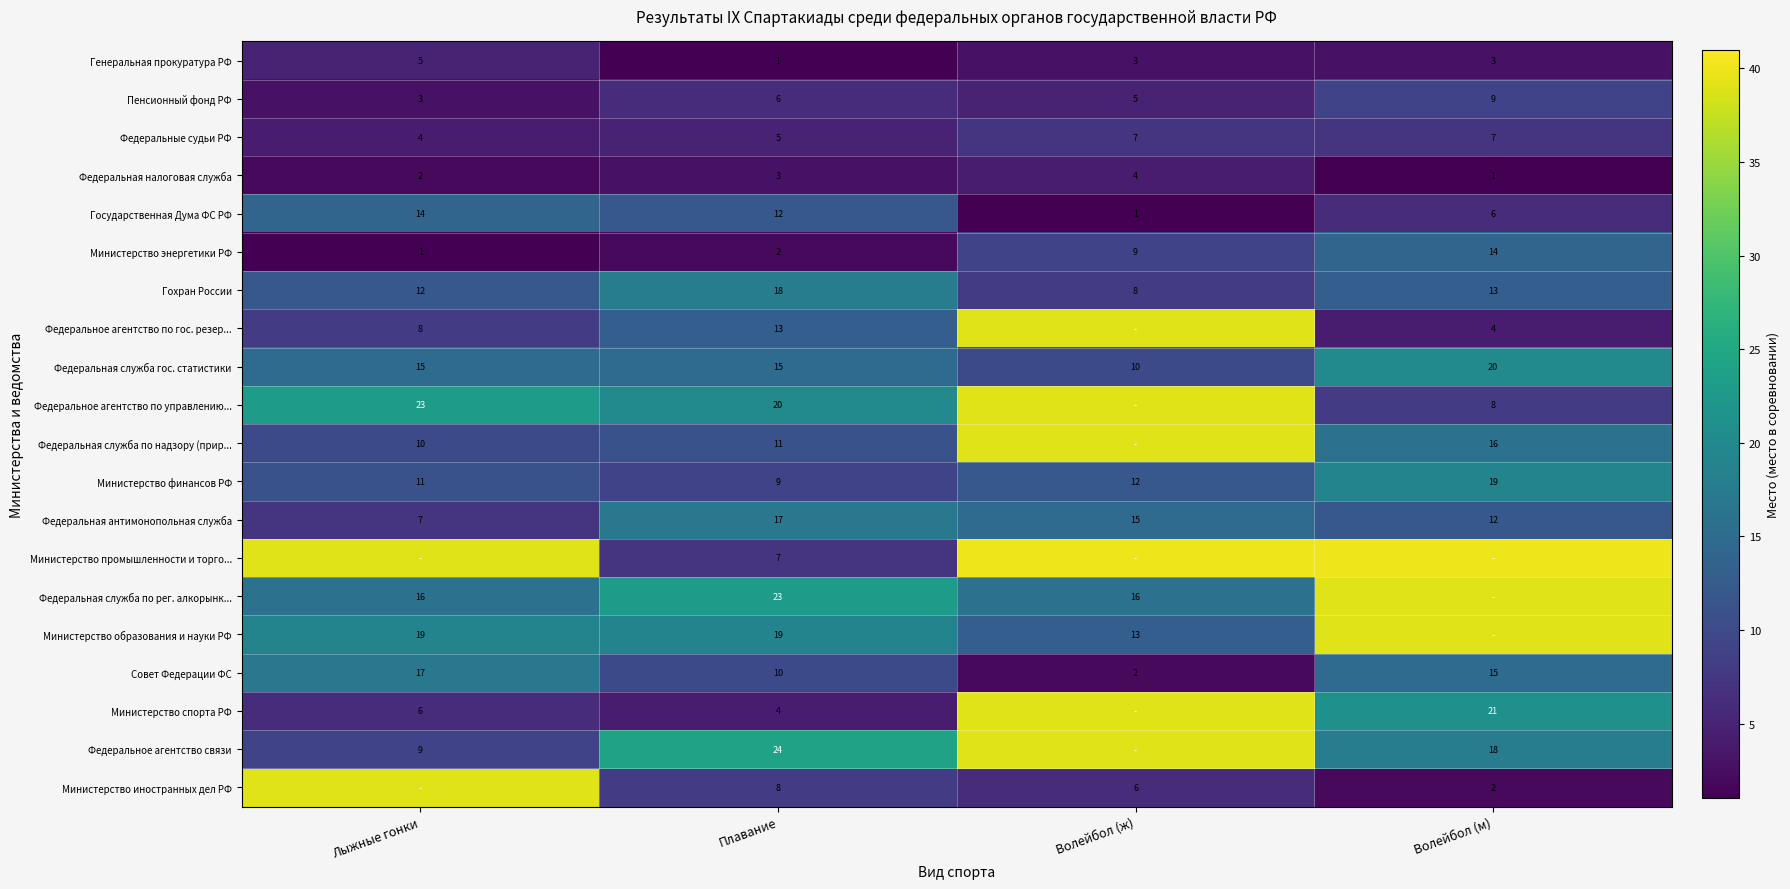

Which category has the lowest value in the Федеральная служба гос. статистики series?

Волейбол (ж)